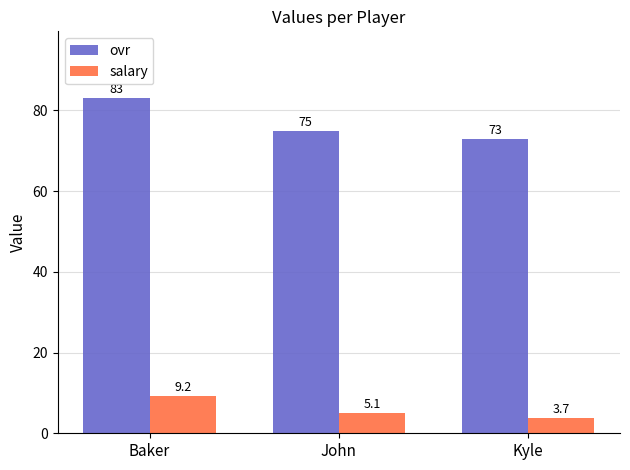

At which label does salary reach its minimum?

Kyle